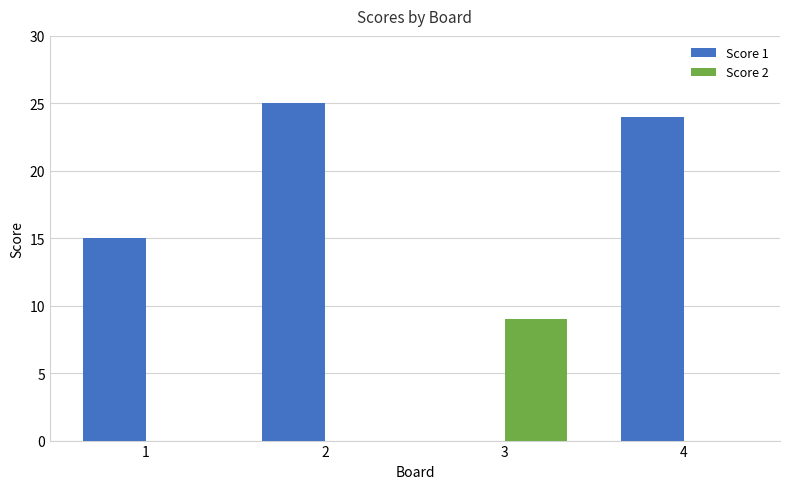

What is the total value across all series at 2?

25